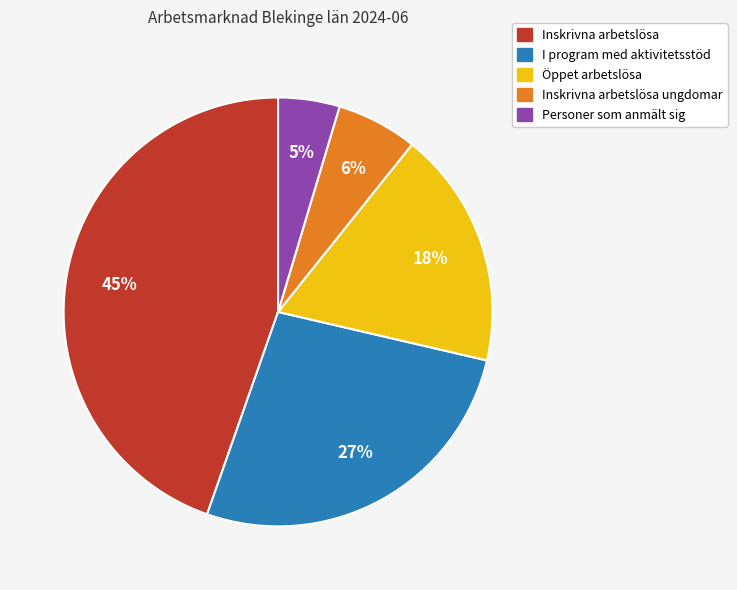

How many segments does this pie chart have?

5